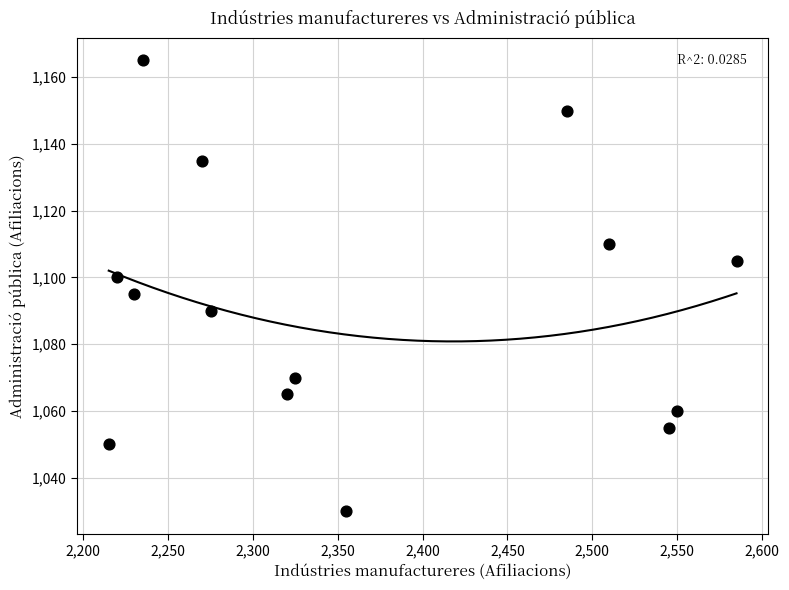

What is the range of X values (max minus min)?

370